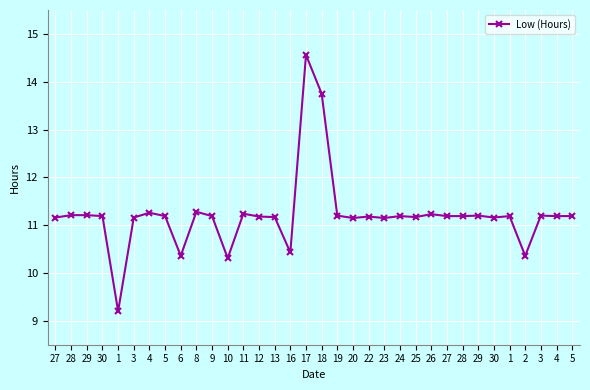

At which category does the data reach its first local valley?

1